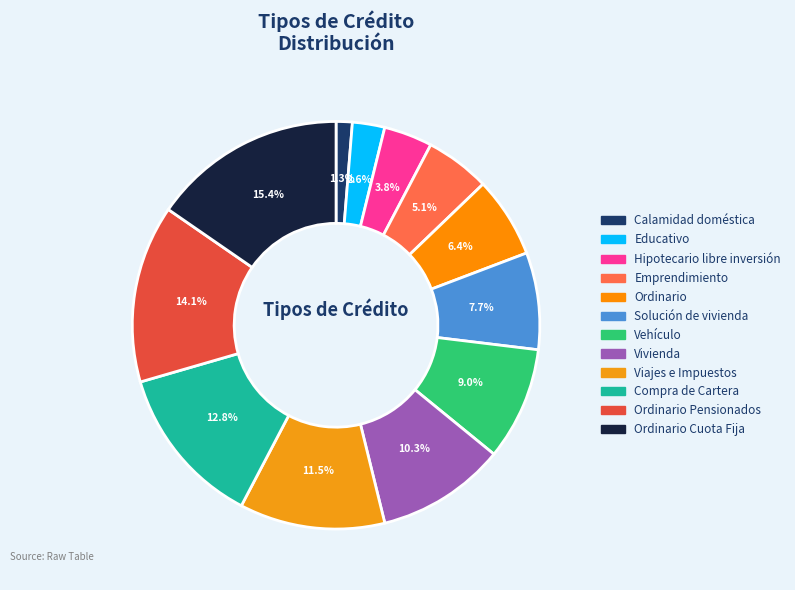

Is there a majority slice in this chart?

No